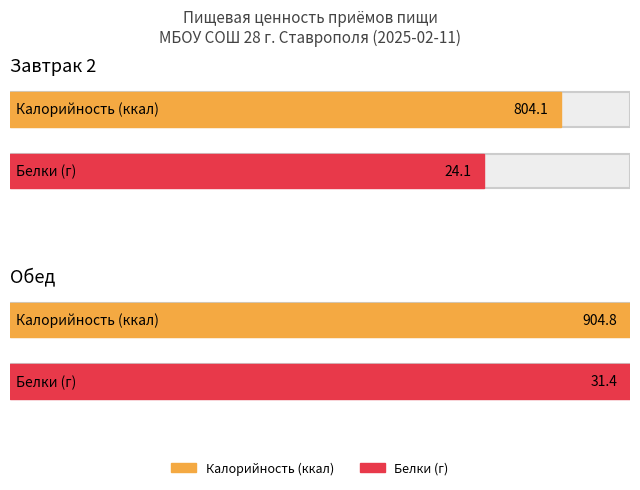

Between Завтрак 2 and Обед, which series saw the biggest shift?

Калорийность